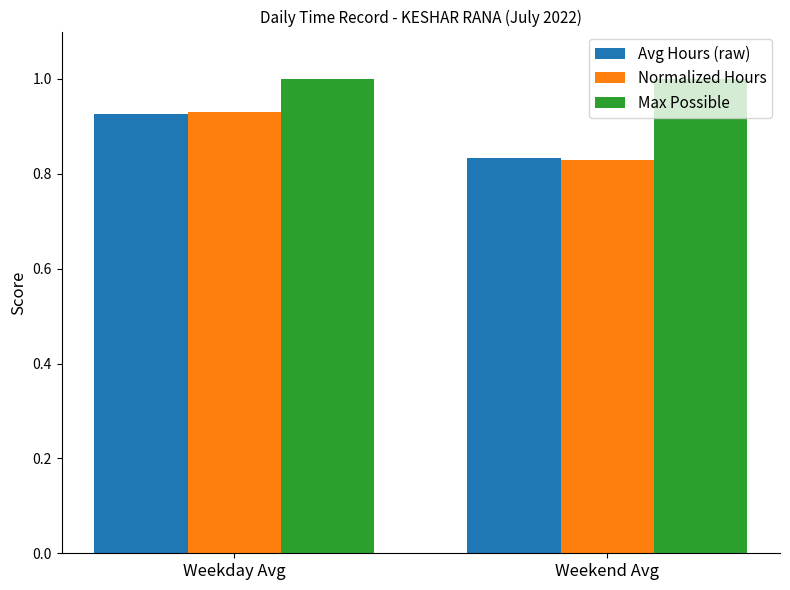

Which series has the largest total across all categories?

Max Possible